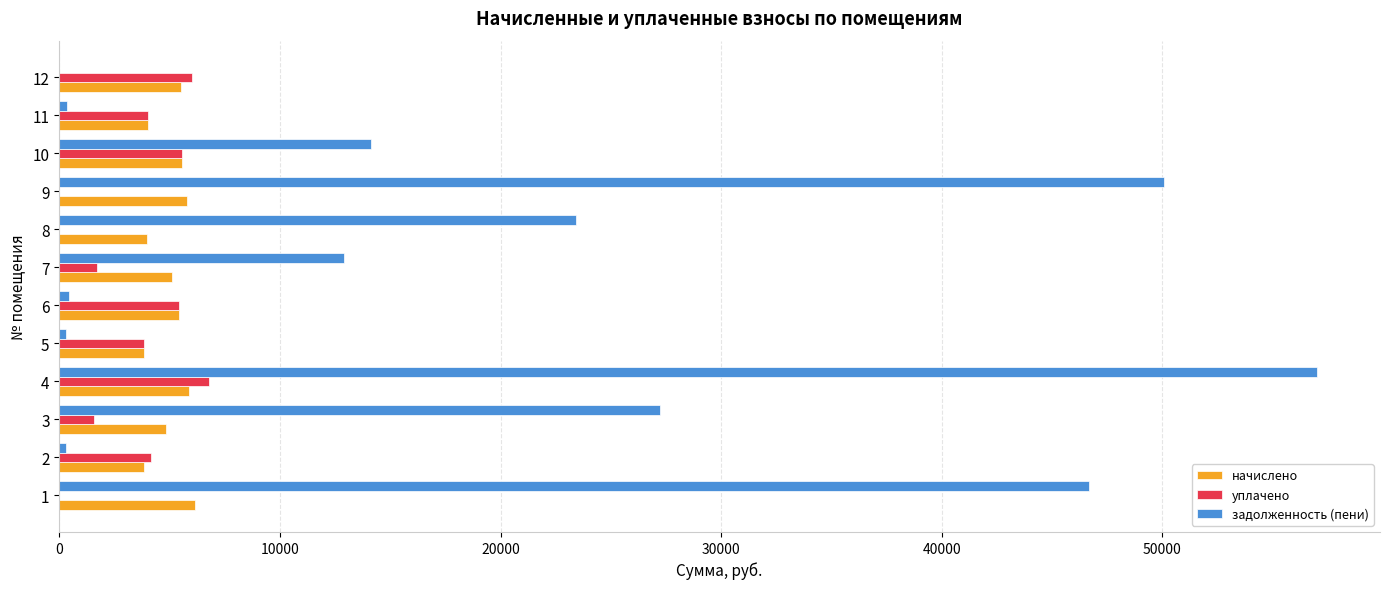

Is the value of начислено at 5 greater than the value of задолженность (пени) at 11?

Yes